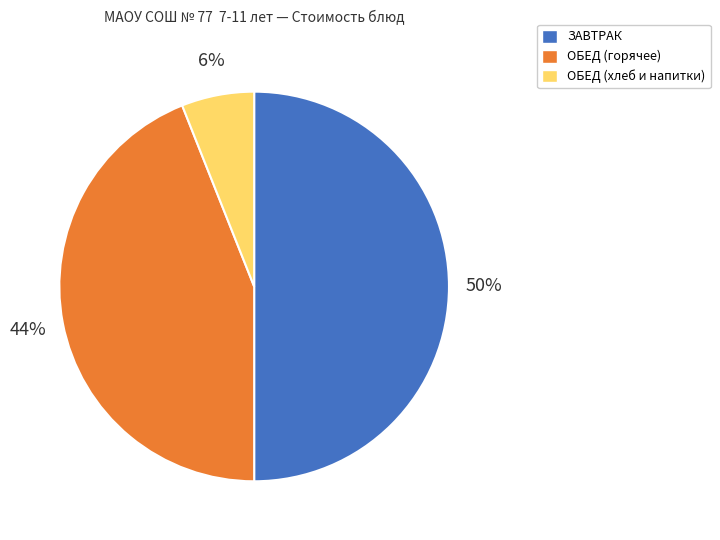

Which slice is the smallest?

ОБЕД (хлеб и напитки)